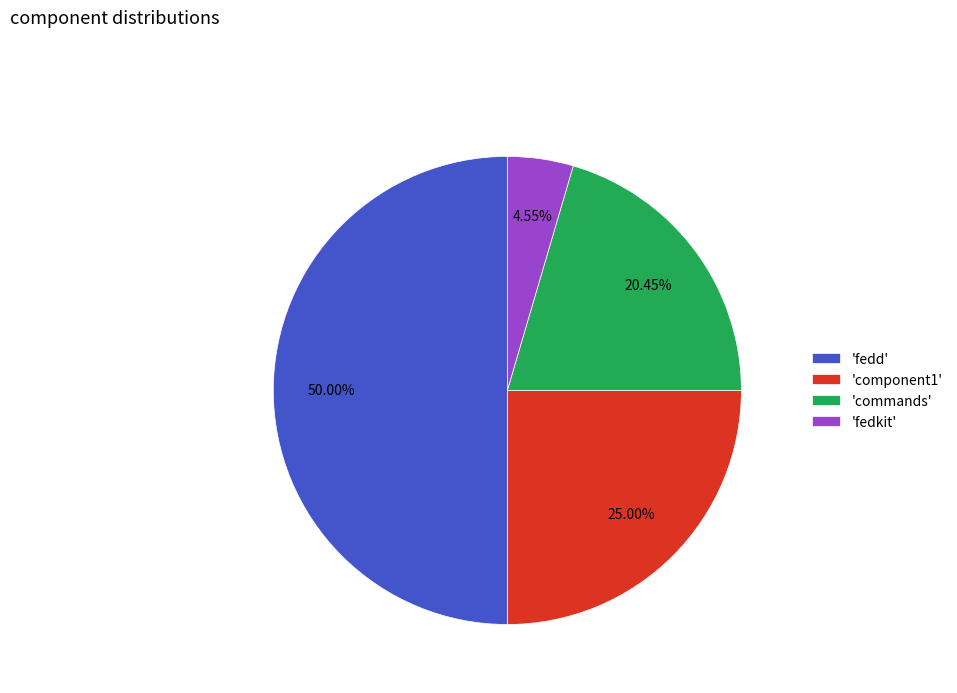

Does 'component1' represent more than half of the total?

No